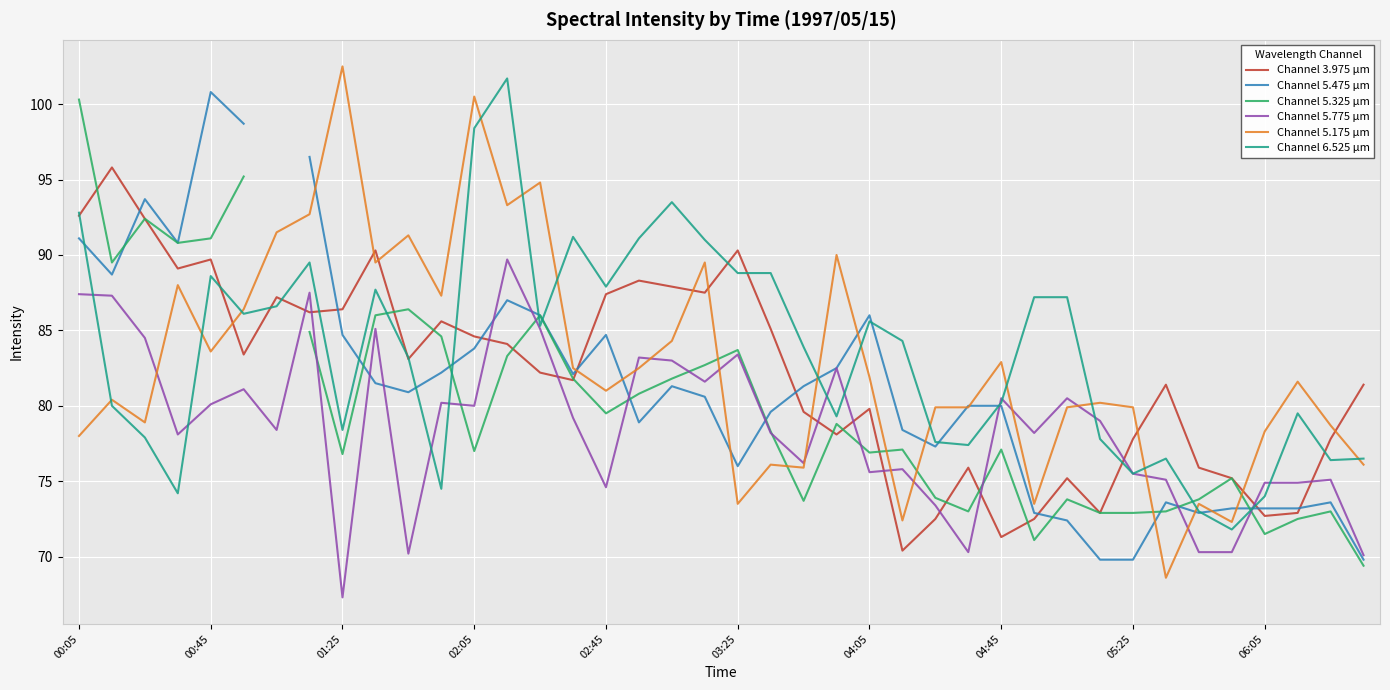

How many categories are shown in the chart?

40